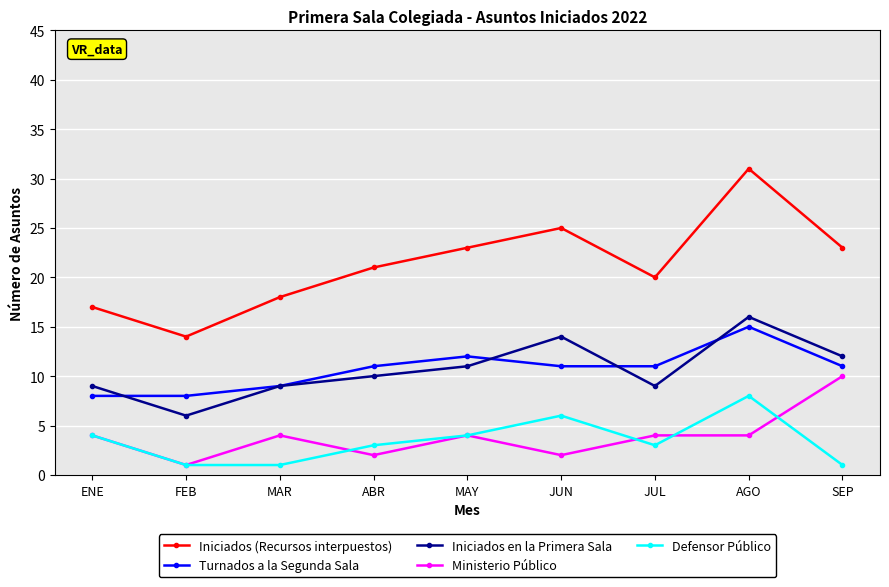

At how many categories does at least one series exceed 22?

4